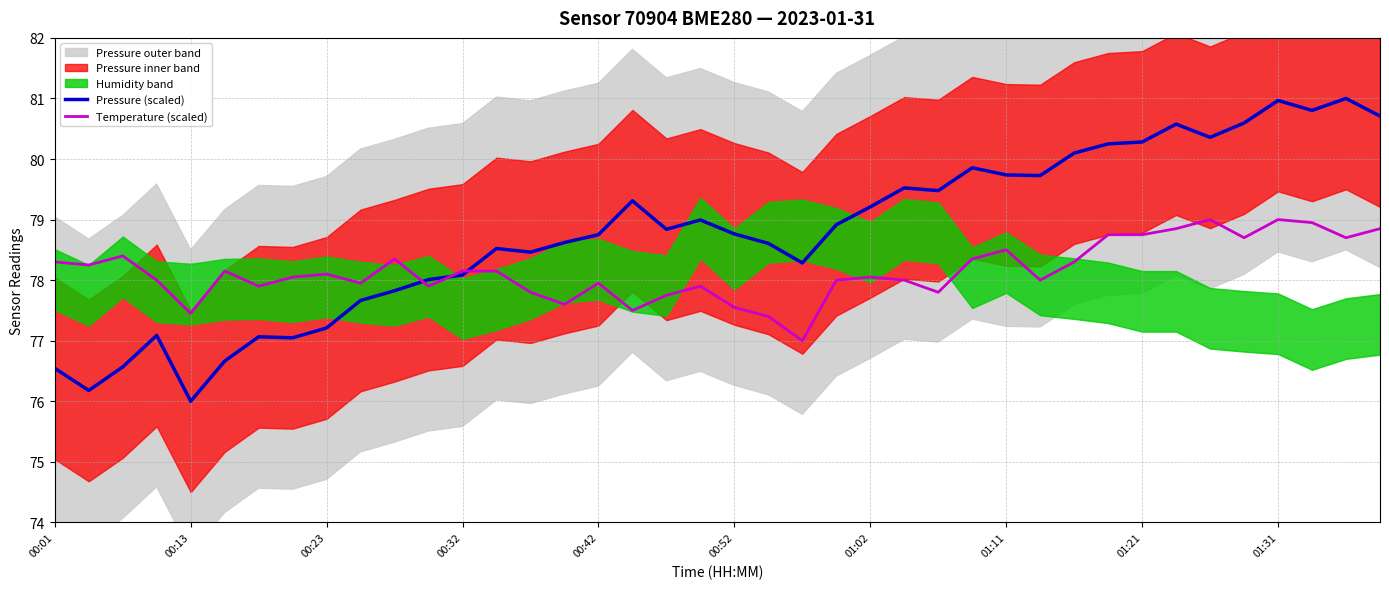

Is it true that Temperature (scaled) equals 121.7 at 29?

False